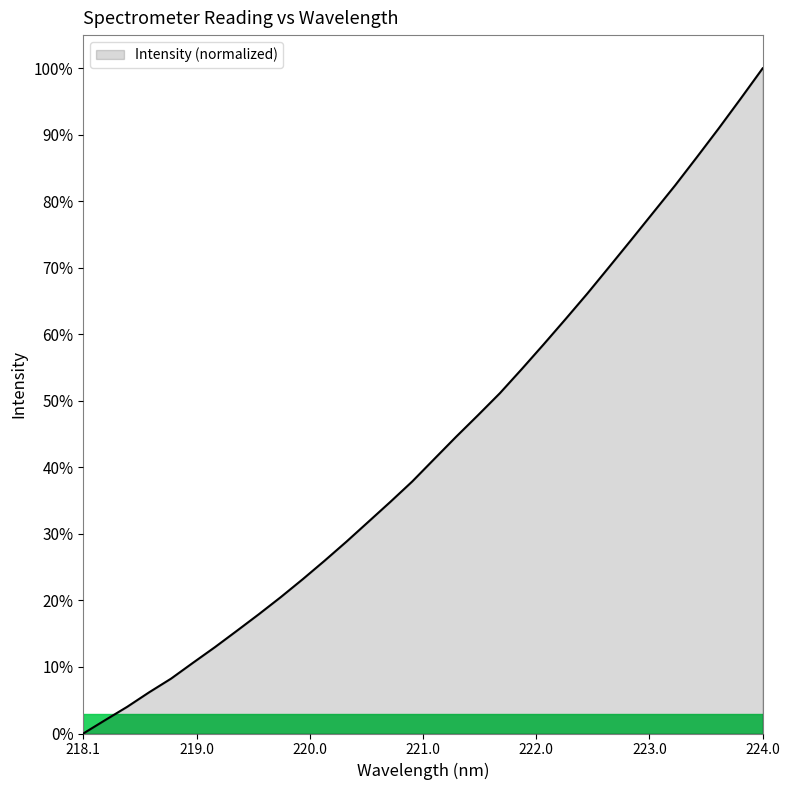

What is the difference between the maximum and minimum values?

100.0